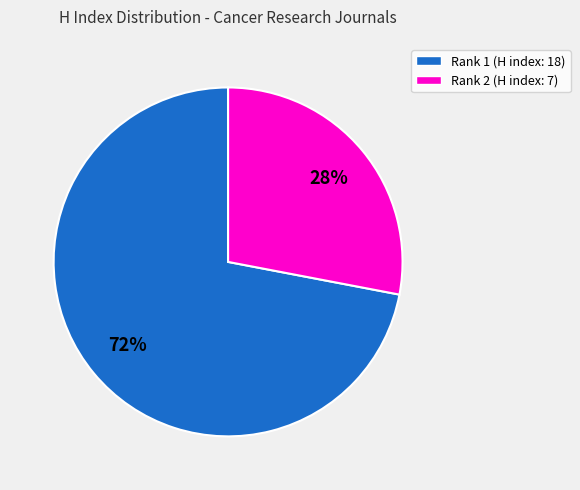

True or false: Rank 1 (H index: 18) accounts for 72% of the total.

True